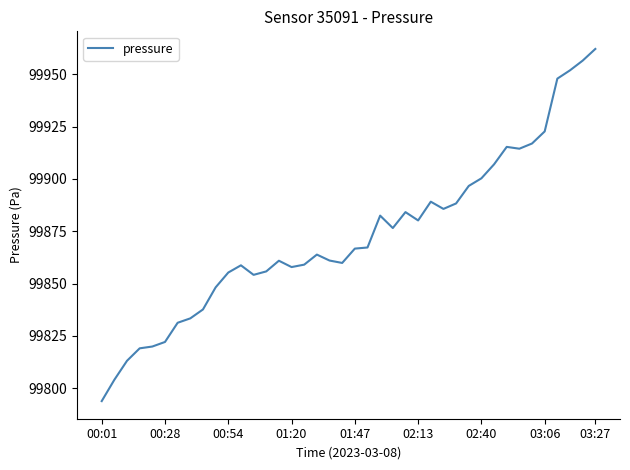

What is the greatest value displayed?

99962.1